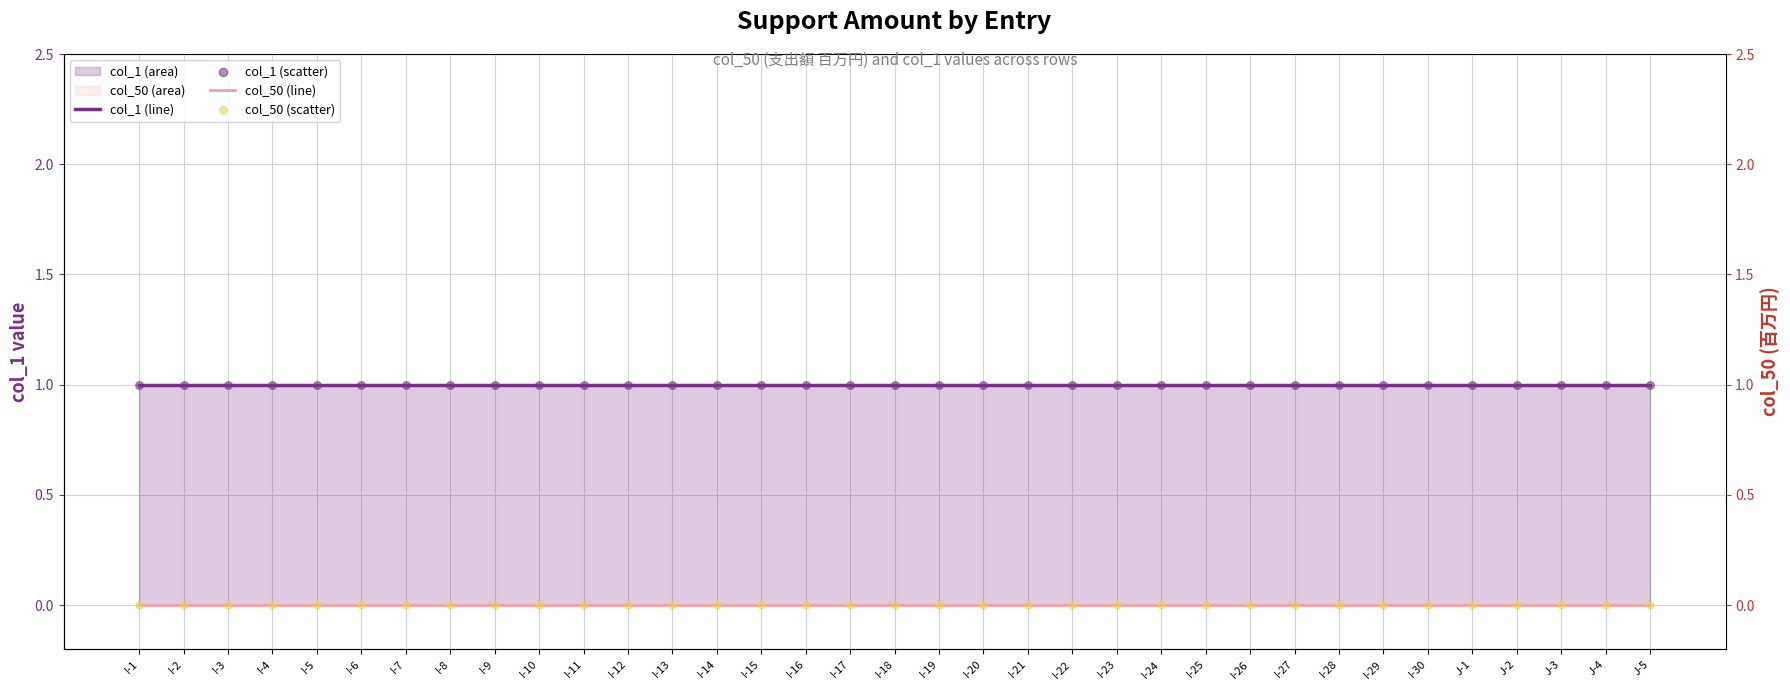

Is the value of col_1 (line) at I-12 greater than the value of col_50 (scatter) at I-1?

Yes